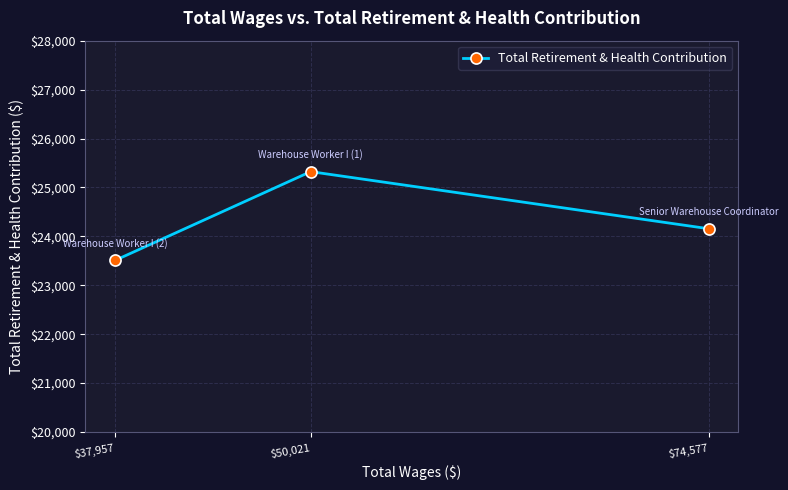

Read the value at $74,577, to the nearest 100.

24200